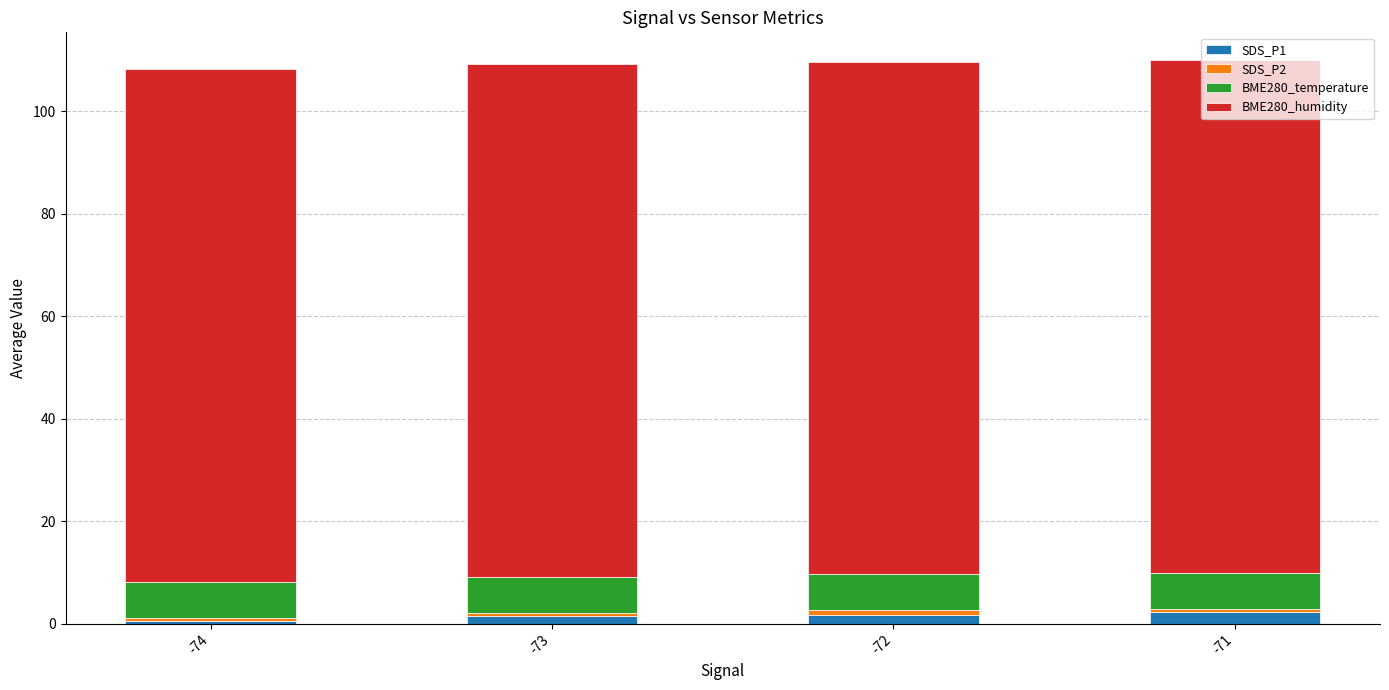

How many data points does each series have?

4